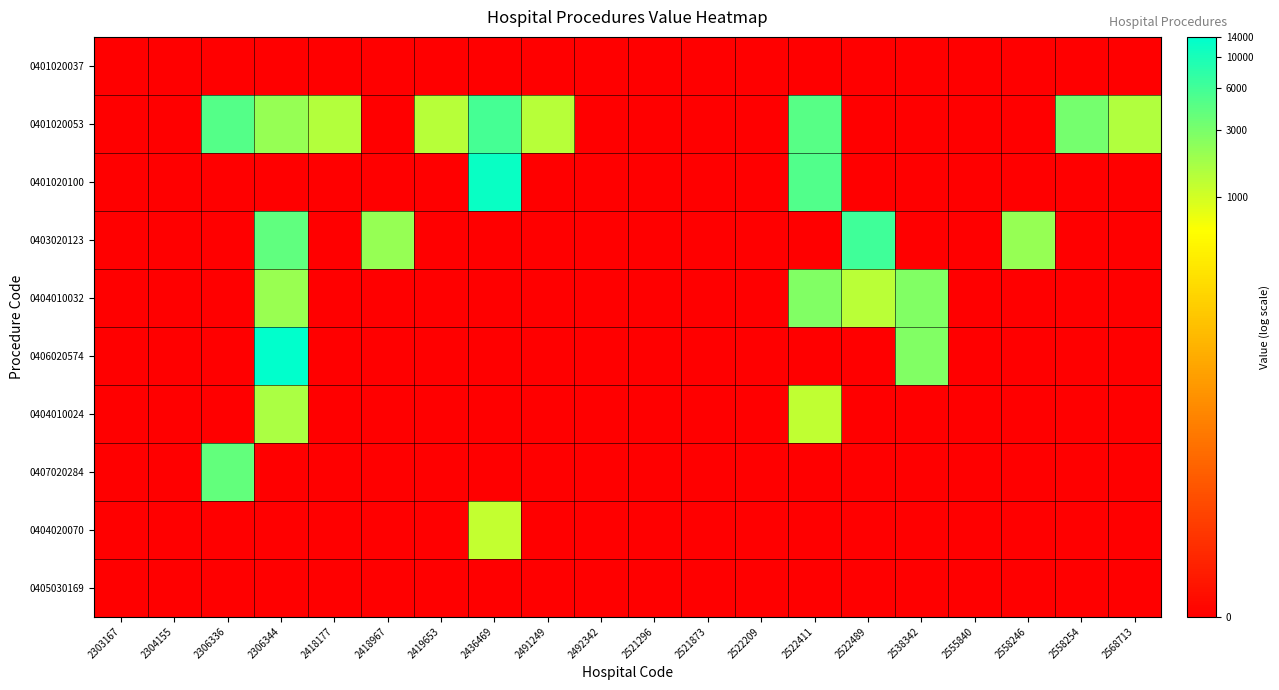

At 2306336, list the series in order from largest to smallest.

0401020053, 0407020284, 0401020037, 0401020100, 0403020123, 0404010032, 0406020574, 0404010024, 0404020070, 0405030169